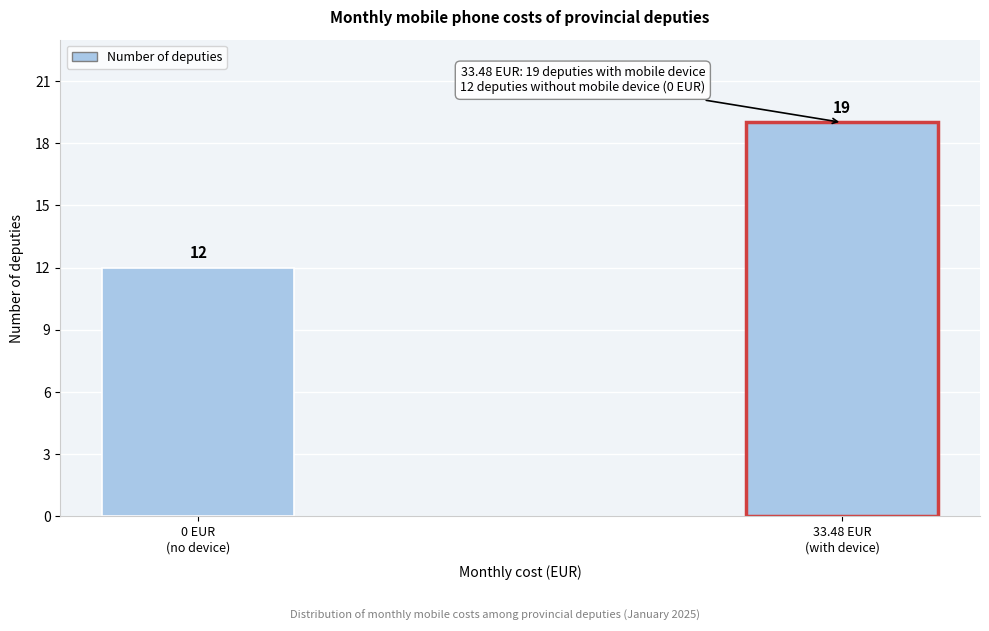

Reading left to right, what are all the values shown in this chart?

12	19